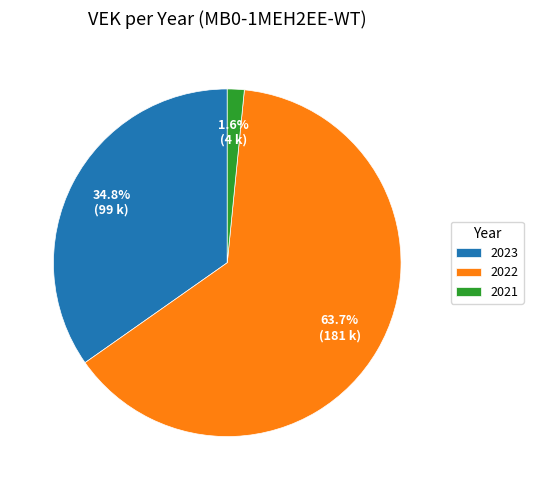

Rank the categories by value from lowest to highest.

2021, 2023, 2022